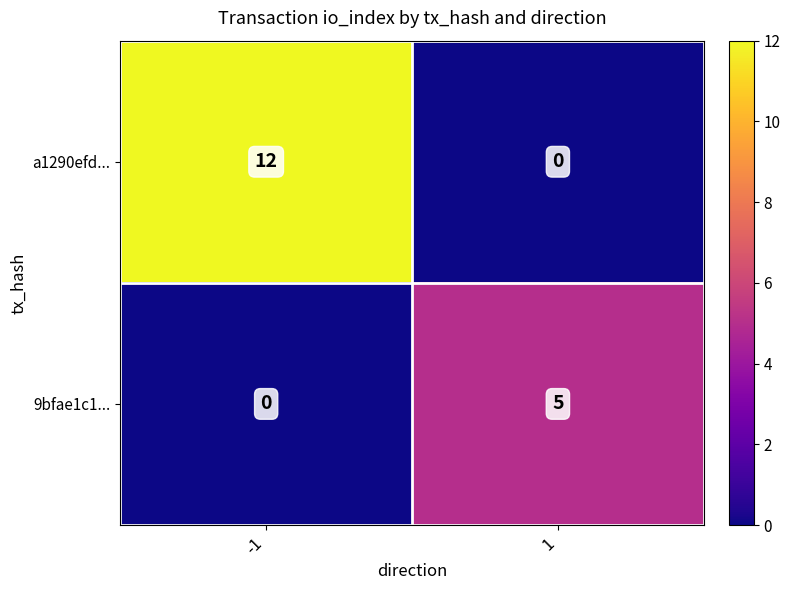

Reading right to left, transcribe all the data shown in this chart.

a1290efd...: 1=0	-1=12
9bfae1c1...: 1=5	-1=0